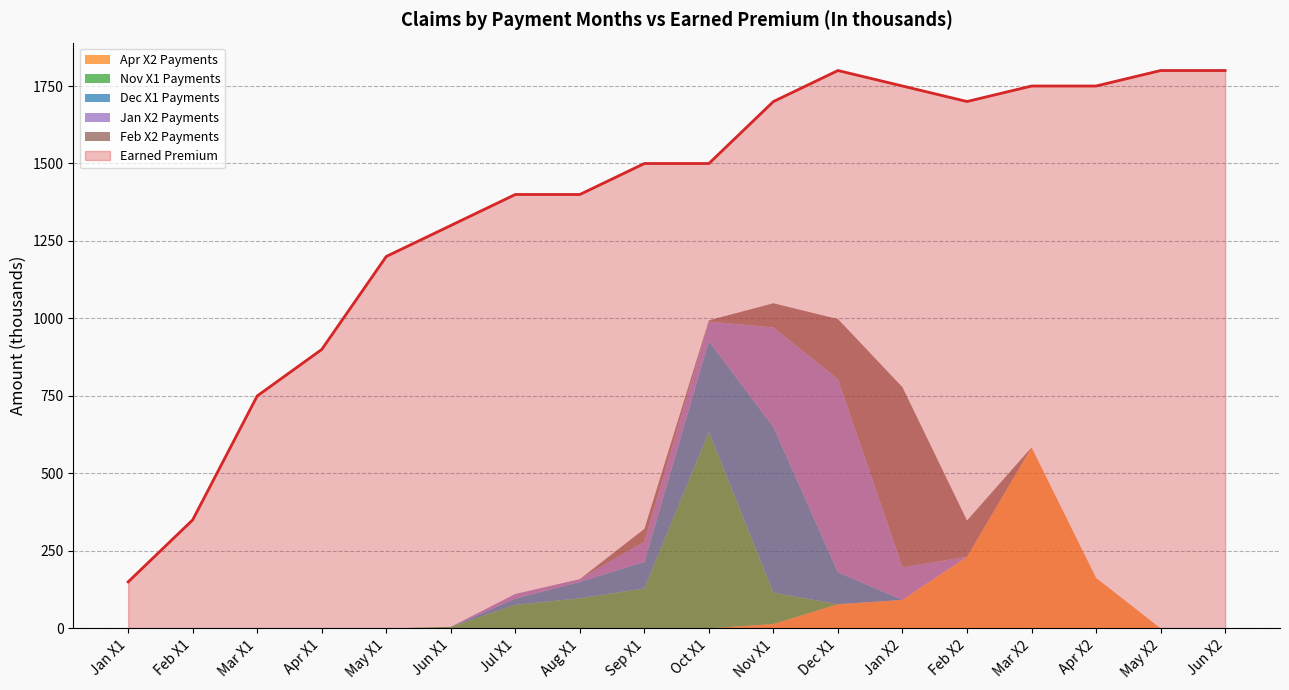

What is the label of the 15th point from the right?

Apr X1